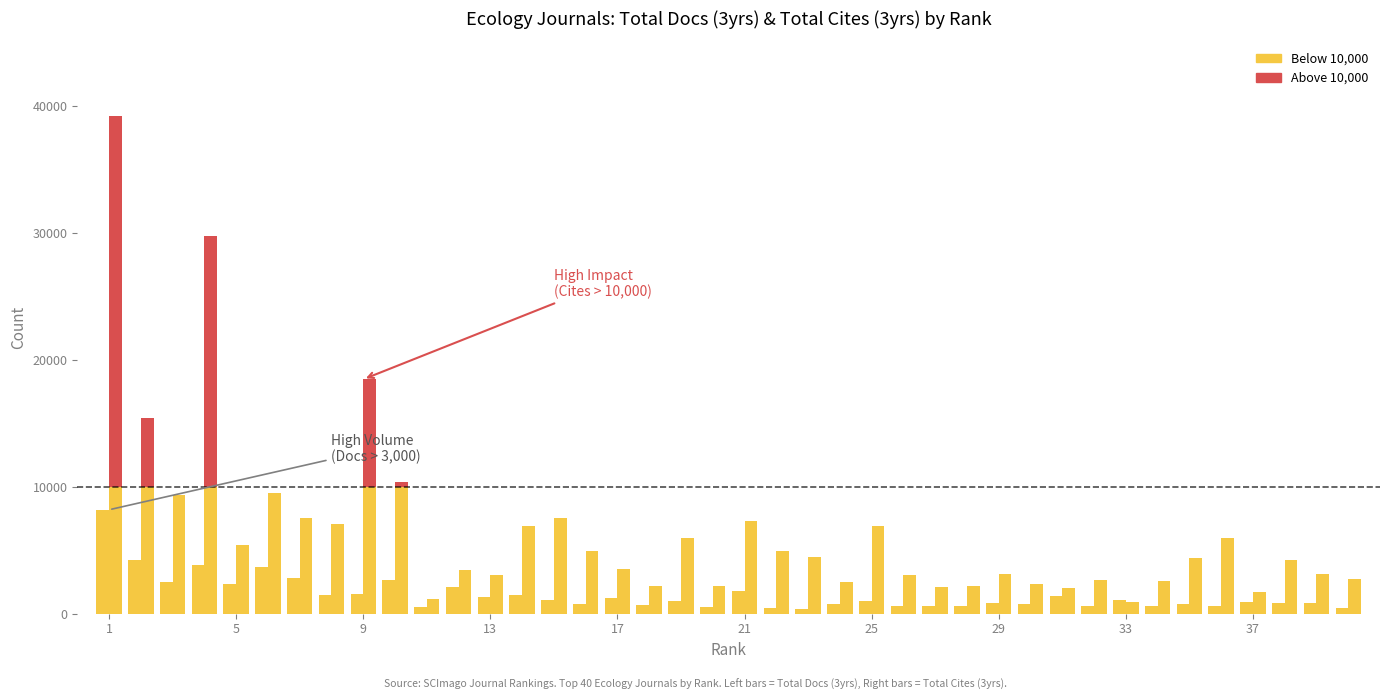

How many data points in Total Docs. (3years) are less than 989?

20